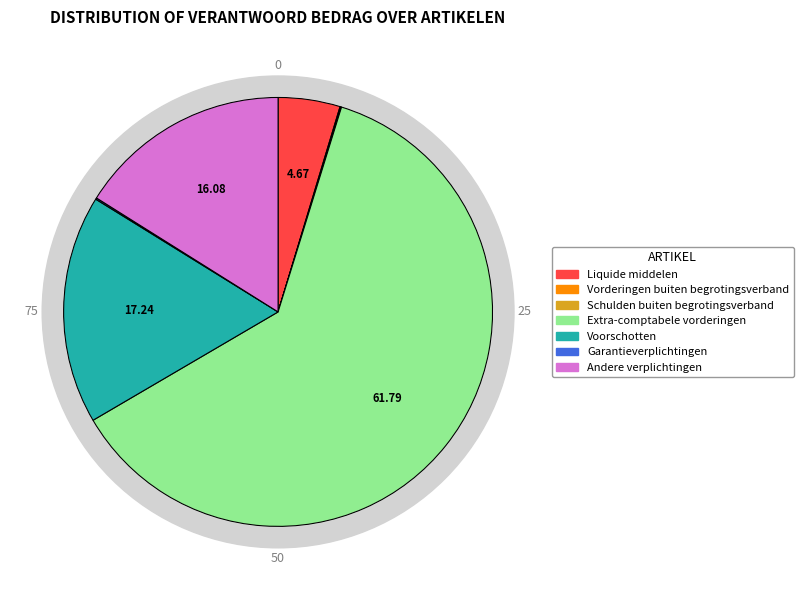

Is Andere verplichtingen the majority of the pie?

No